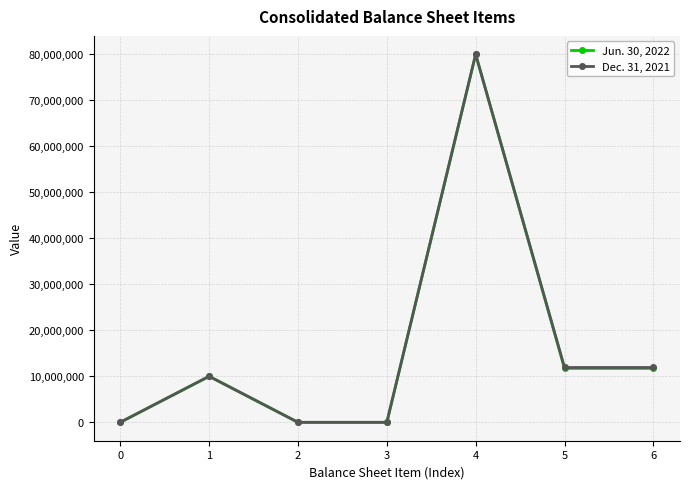

The value of Dec. 31, 2021 at 6 is 18800761. True or false?

False